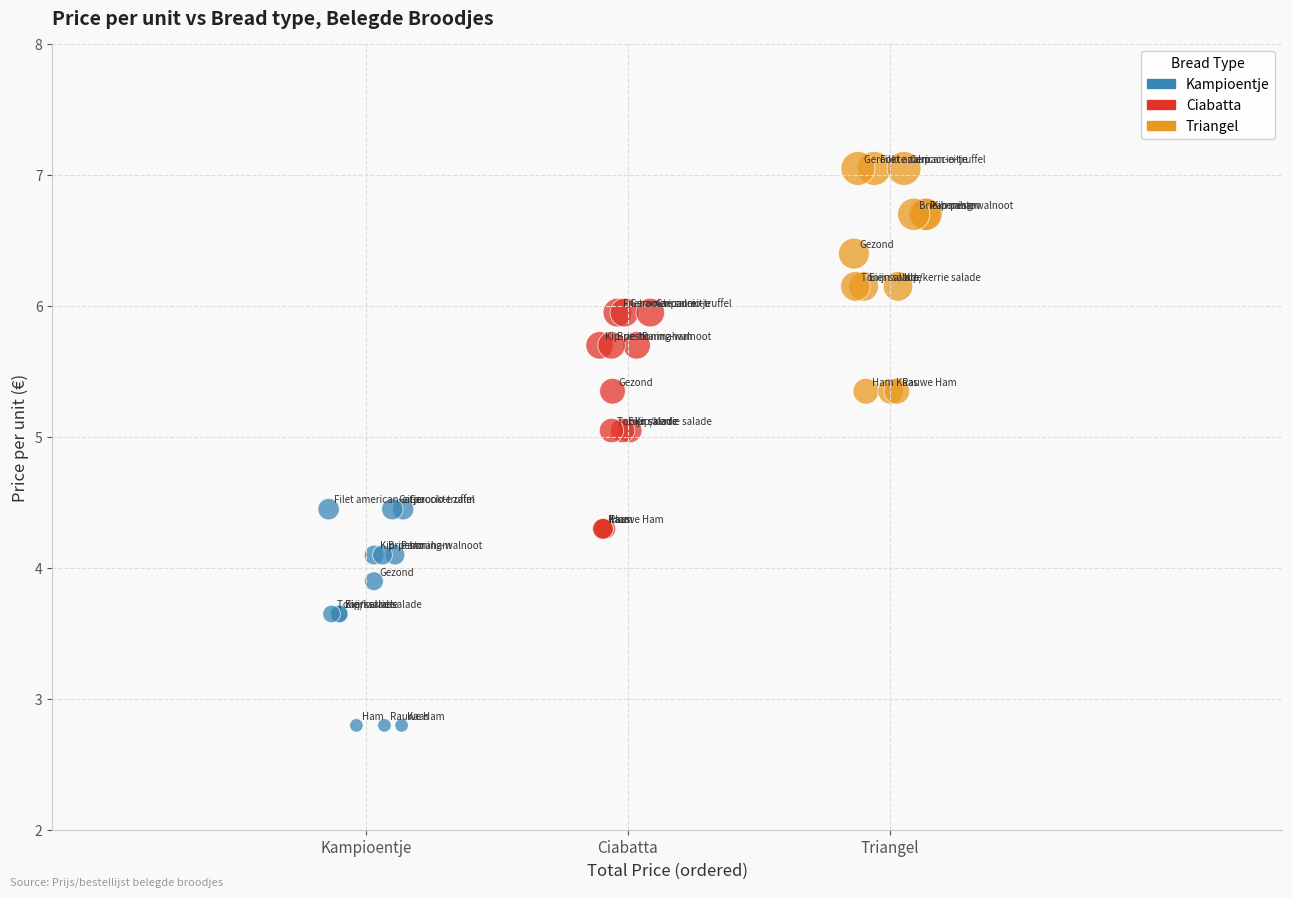

Which series contains the lowest Y value?

Kampioentje